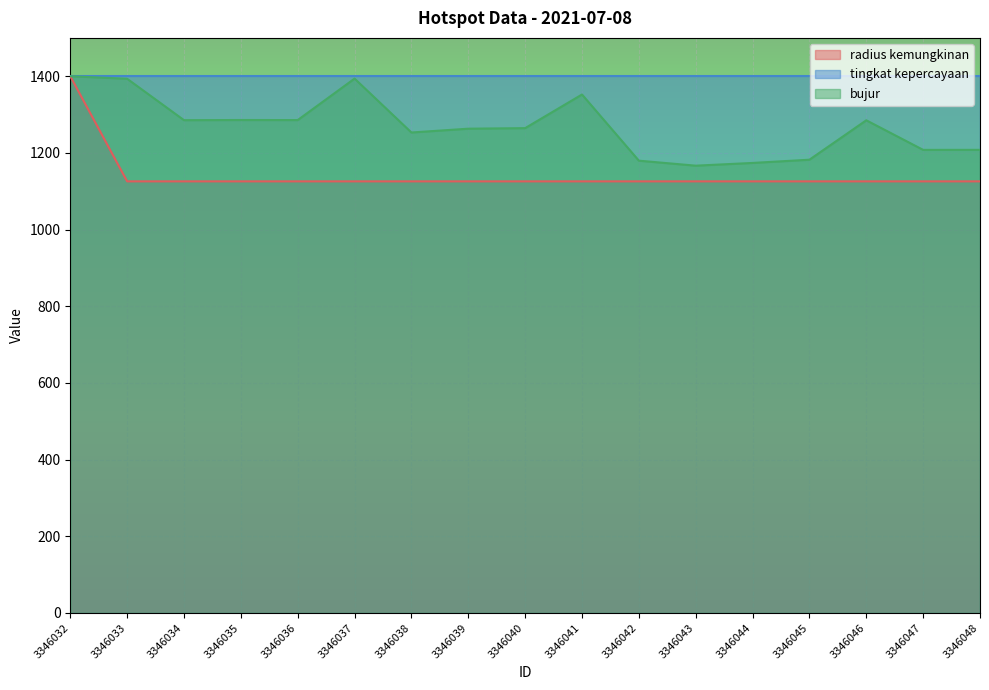

What is the sum of all radius kemungkinan values?

19412.9